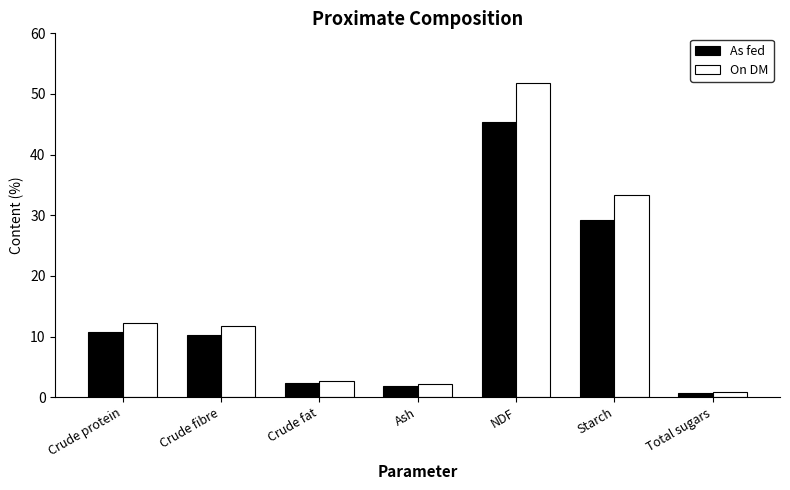

Rank the series by their average value, from highest to lowest.

On DM, As fed